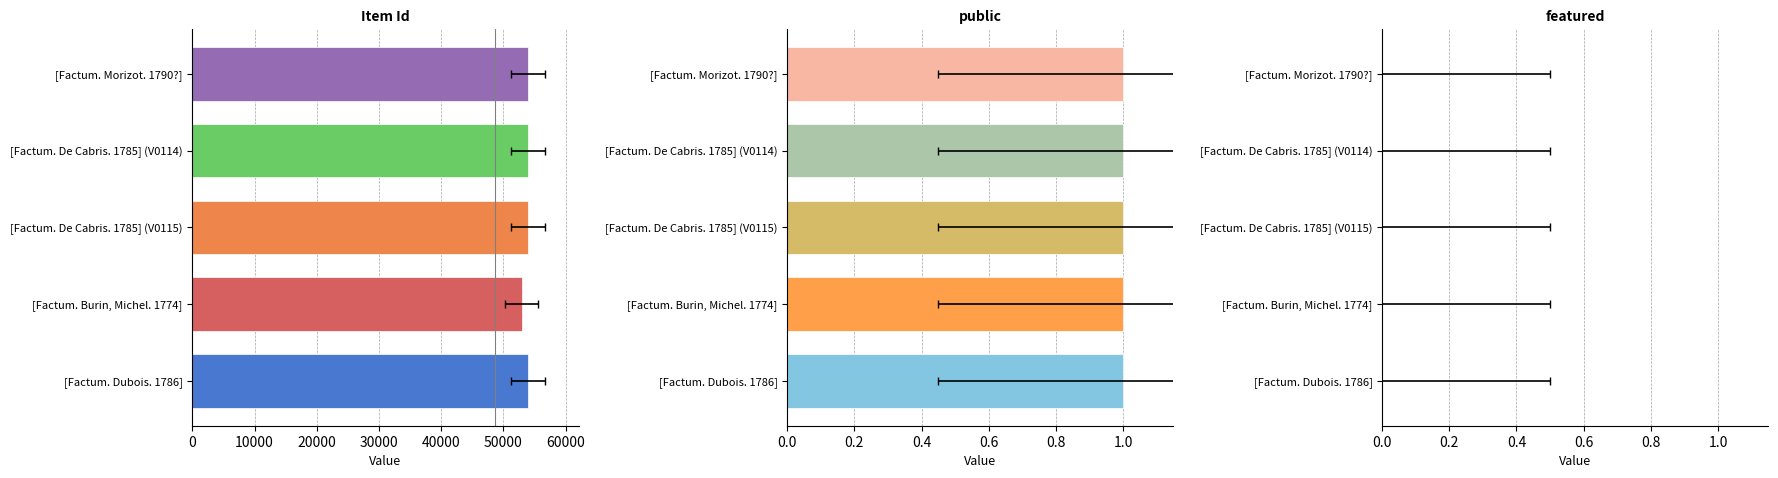

Which series has the largest range (max minus min)?

Item Id